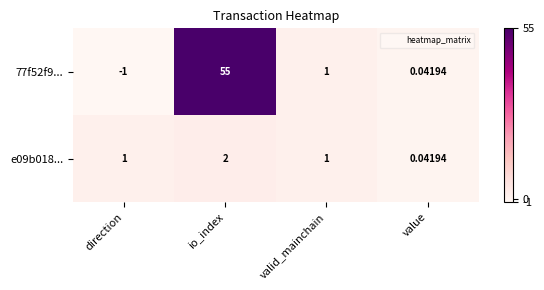

What is the total value across all series at valid_mainchain?

2.0